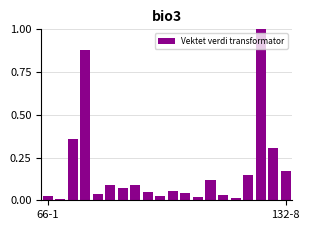

What is the difference between the maximum and minimum values?

1.0